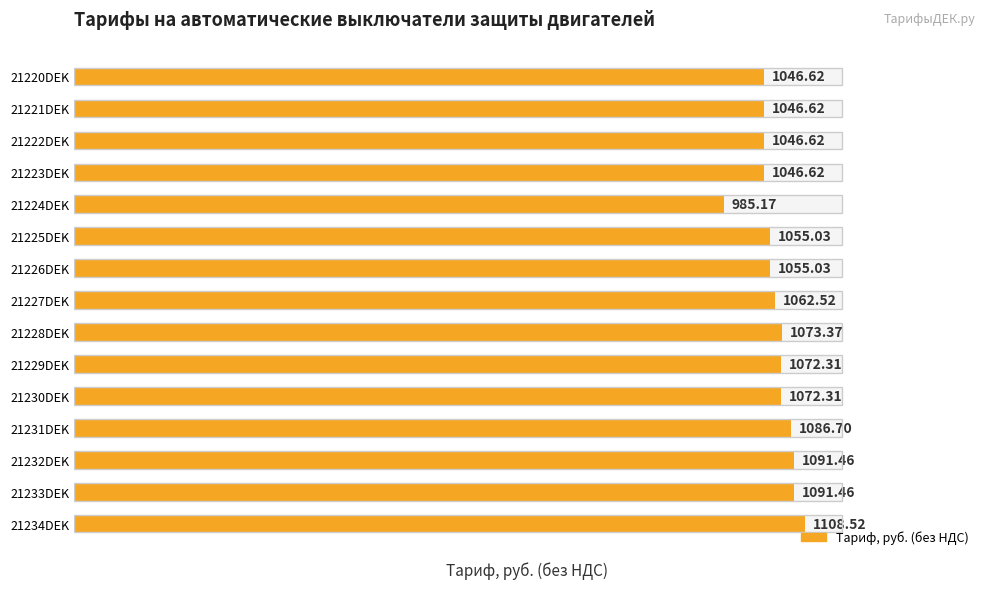

The chart shows a value of 765.7 at 21234DEK. True or false?

False